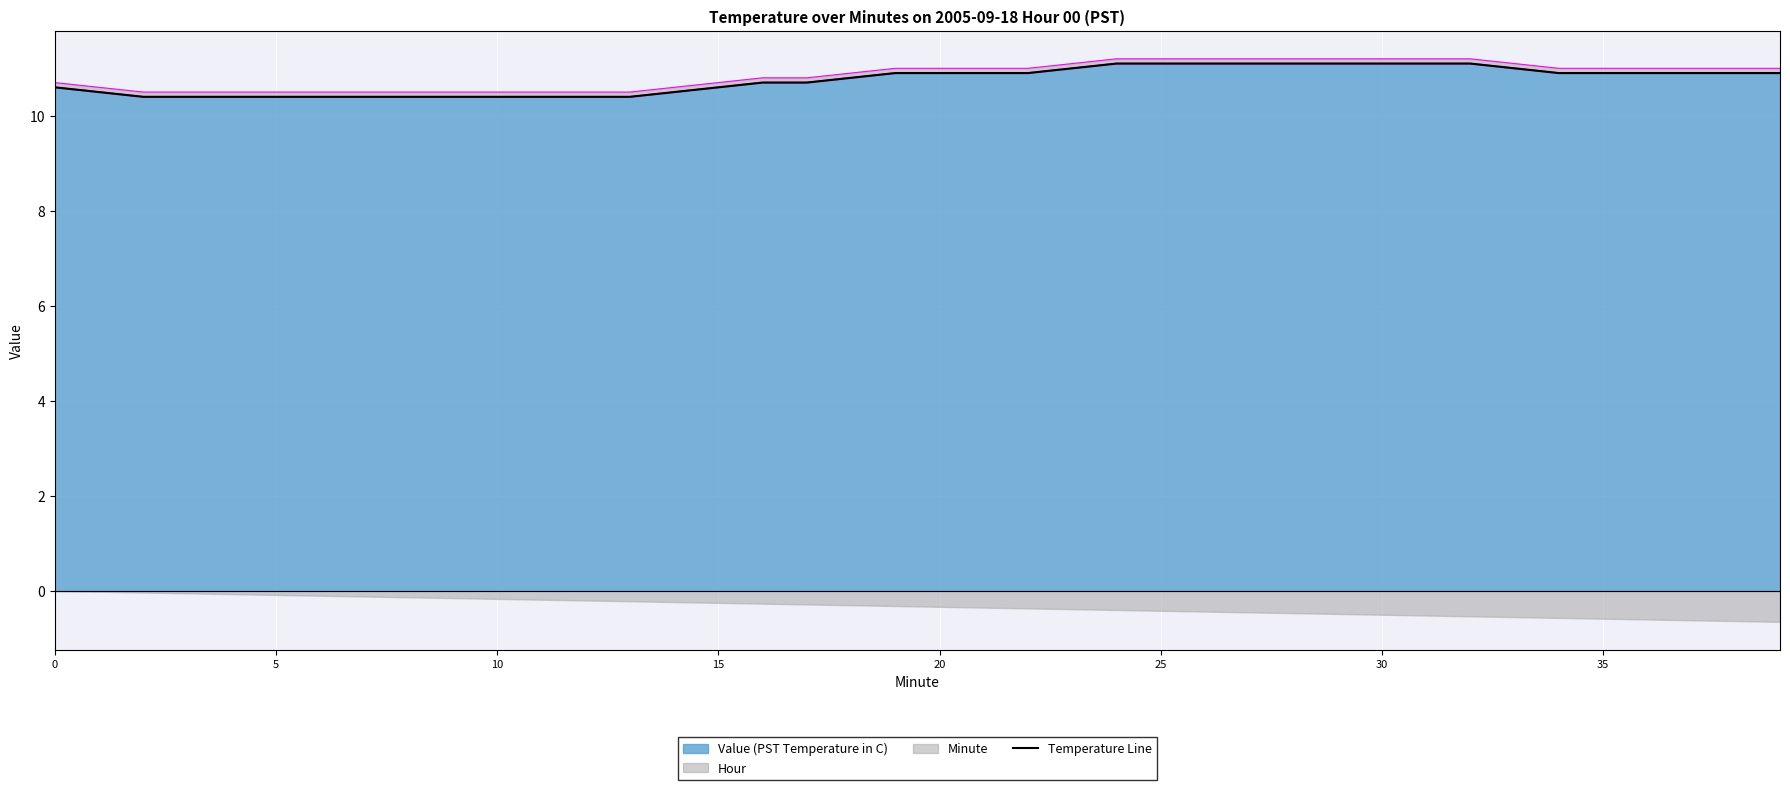

The value of Value (PST Temperature in C) at 30 is 3.4. True or false?

False